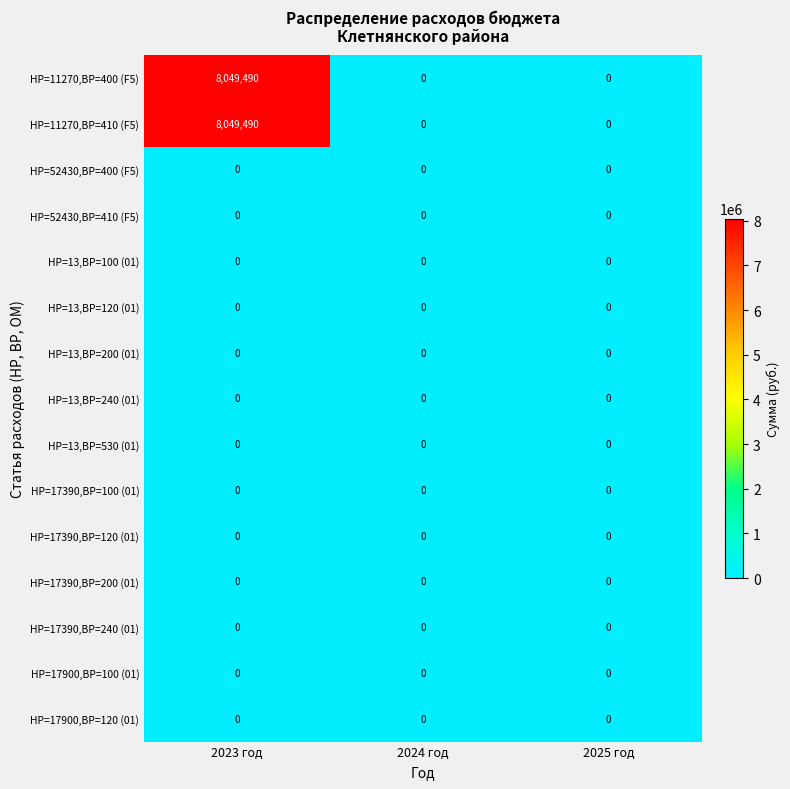

At which category is the sum across all series the highest?

2023 год